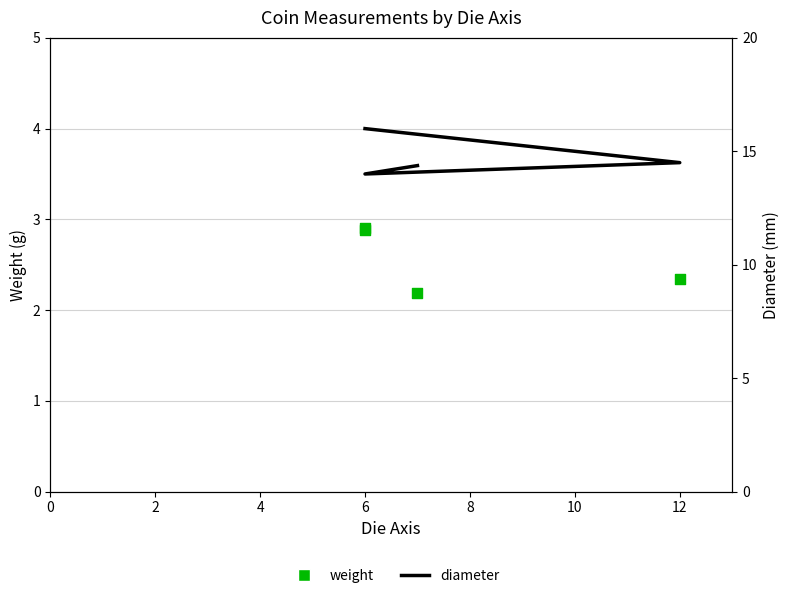

Which series reaches the maximum Y coordinate?

diameter